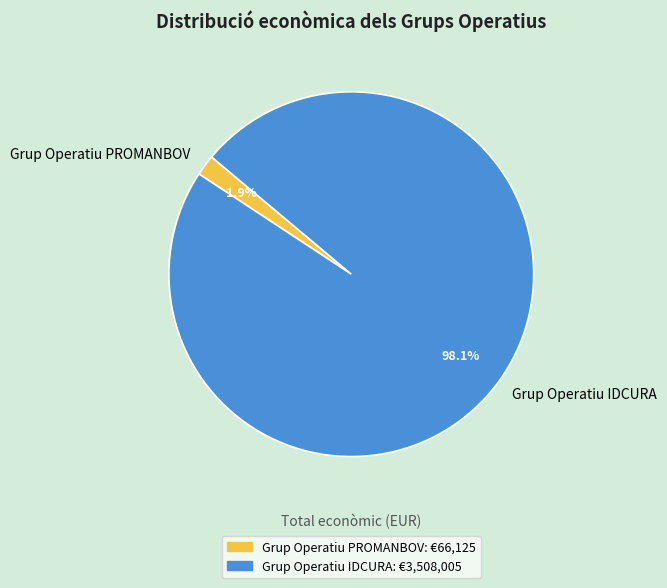

Do Grup Operatiu IDCURA and Grup Operatiu PROMANBOV together represent more than half of the pie?

Yes